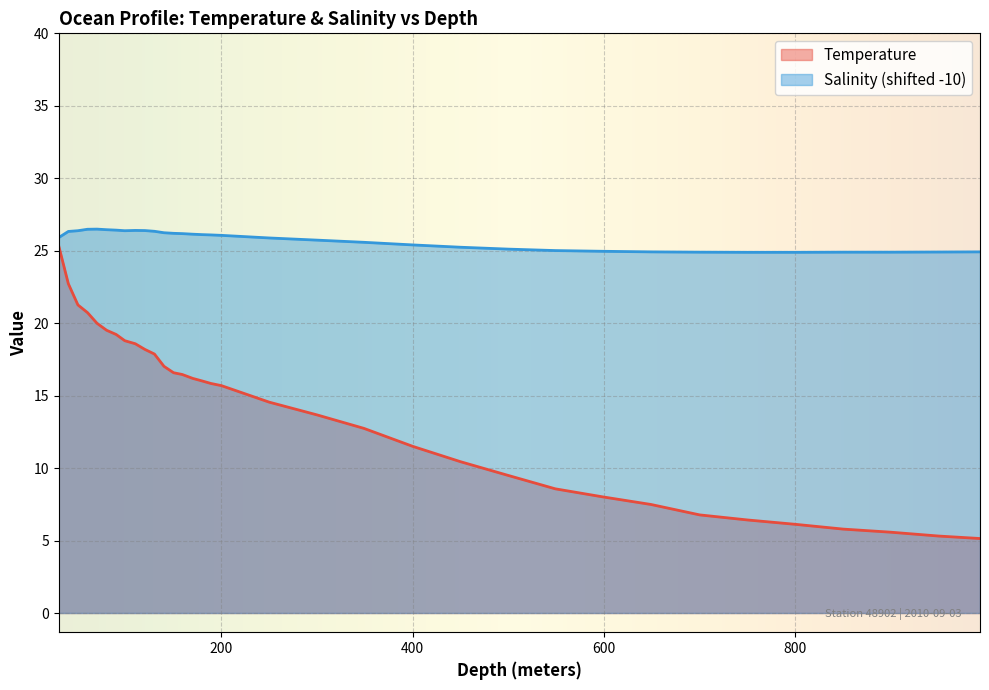

What are all the series names shown in the legend?

Temperature, Salinity (shifted -10)